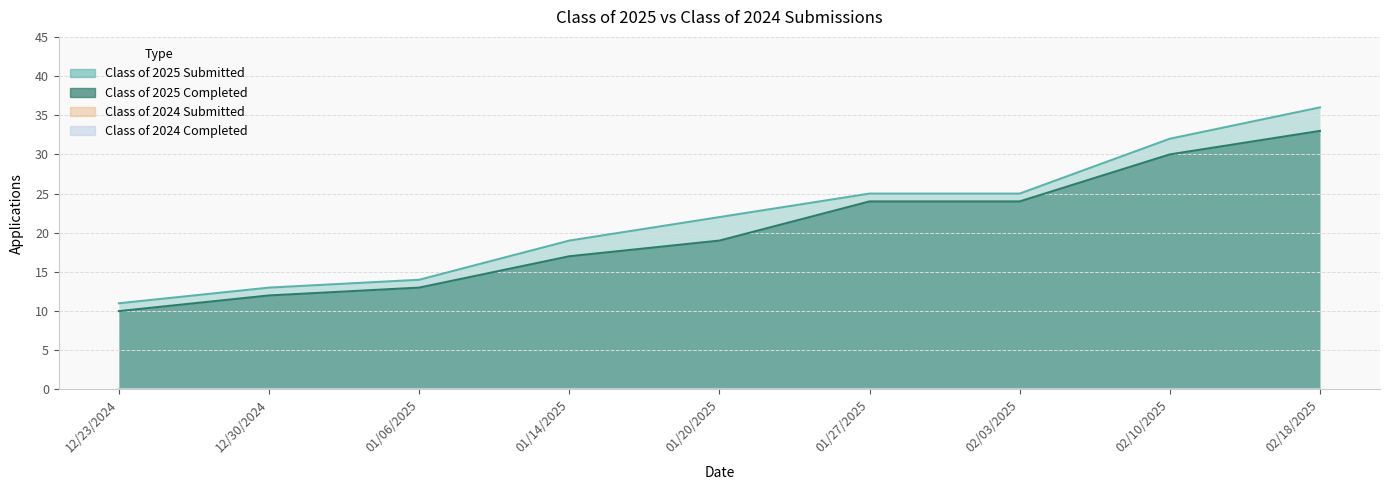

What is the spread (max minus min) of values at 02/18/2025?

3